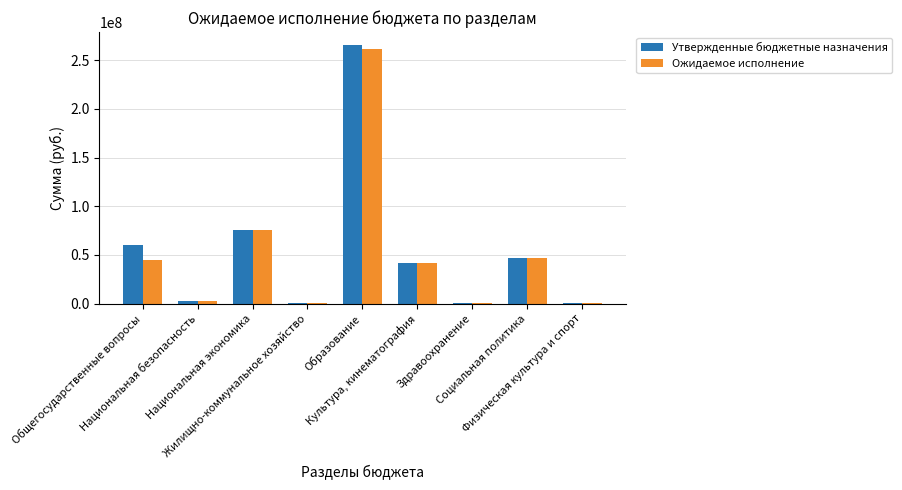

How many values in the Утвержденные бюджетные назначения series exceed 41600912?

5